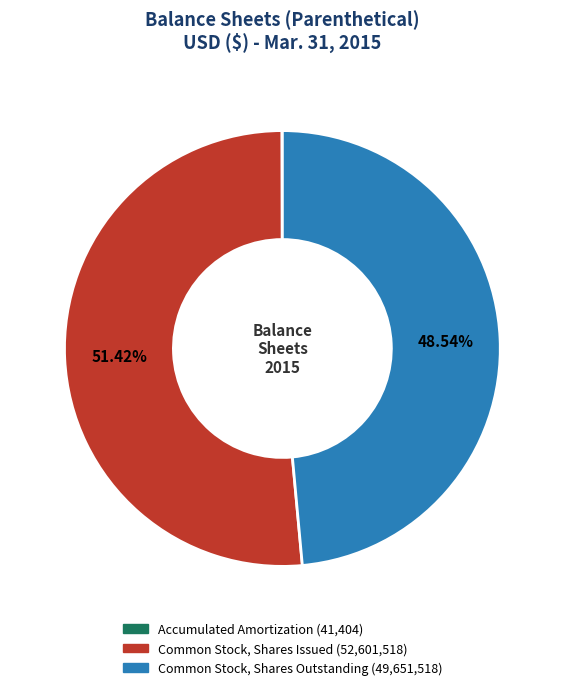

Which has a higher value, Common Stock, Shares Issued or Common Stock, Shares Outstanding?

Common Stock, Shares Issued